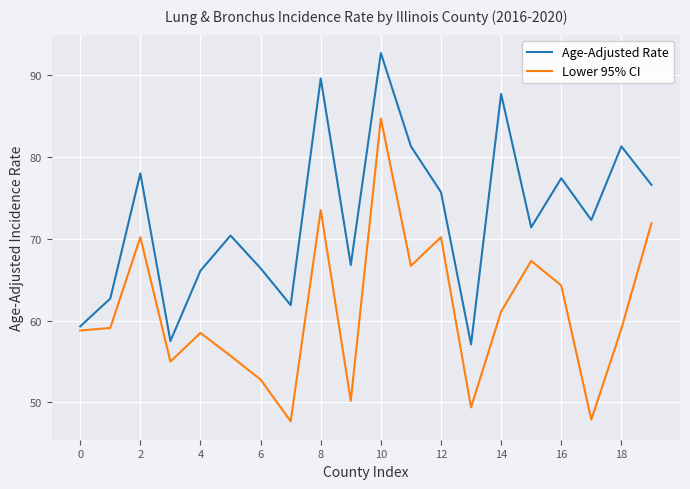

How many values in the Age-Adjusted Rate series are below 72?

10